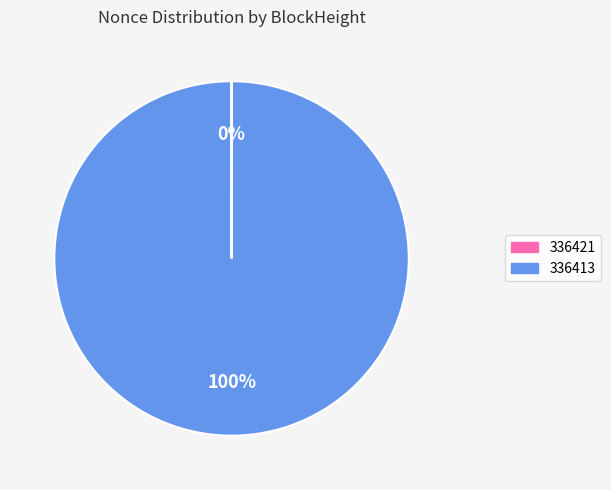

True or false: 336413 accounts for 100% of the total.

True